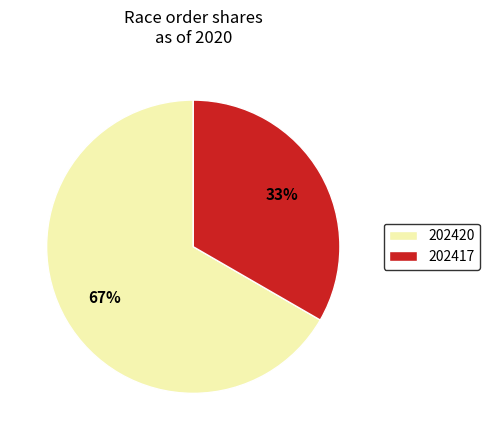

Approximately how many times larger is the value at 202417 compared to 202420?

0.5